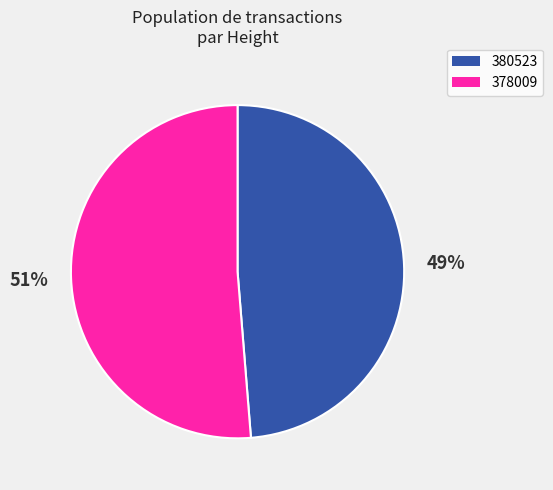

Do 380523 and 378009 together represent more than half of the pie?

Yes